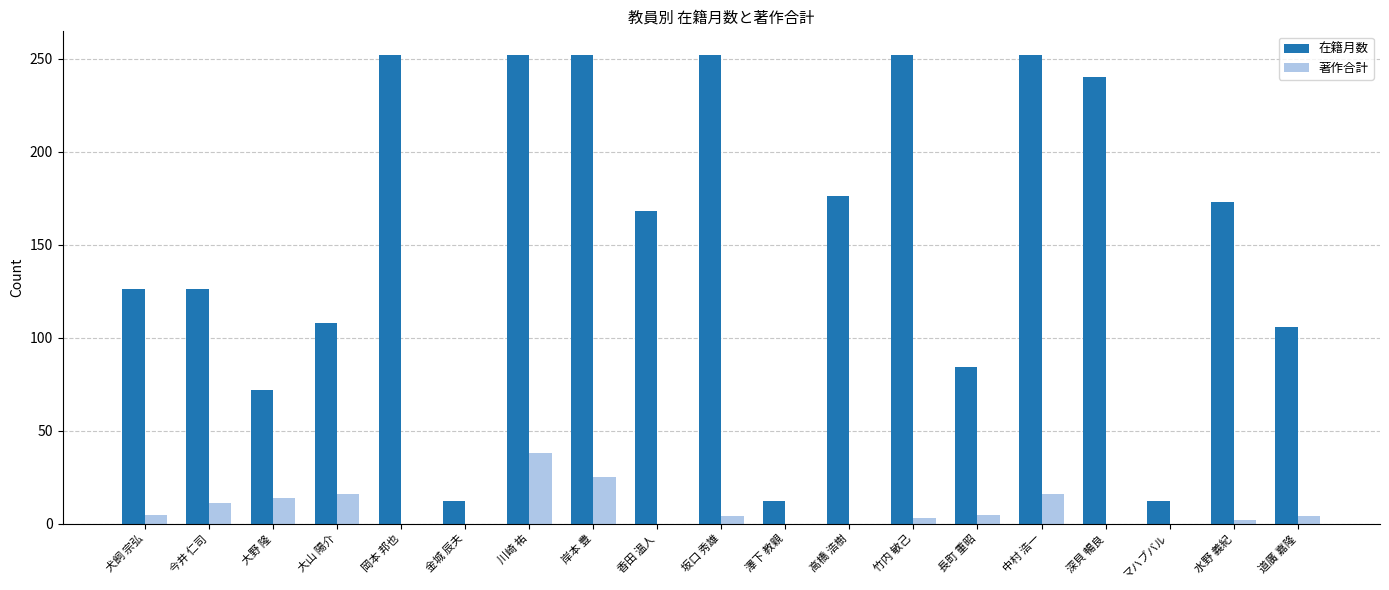

True or false: 在籍月数 has a value of 252 at 中村 浩一.

True